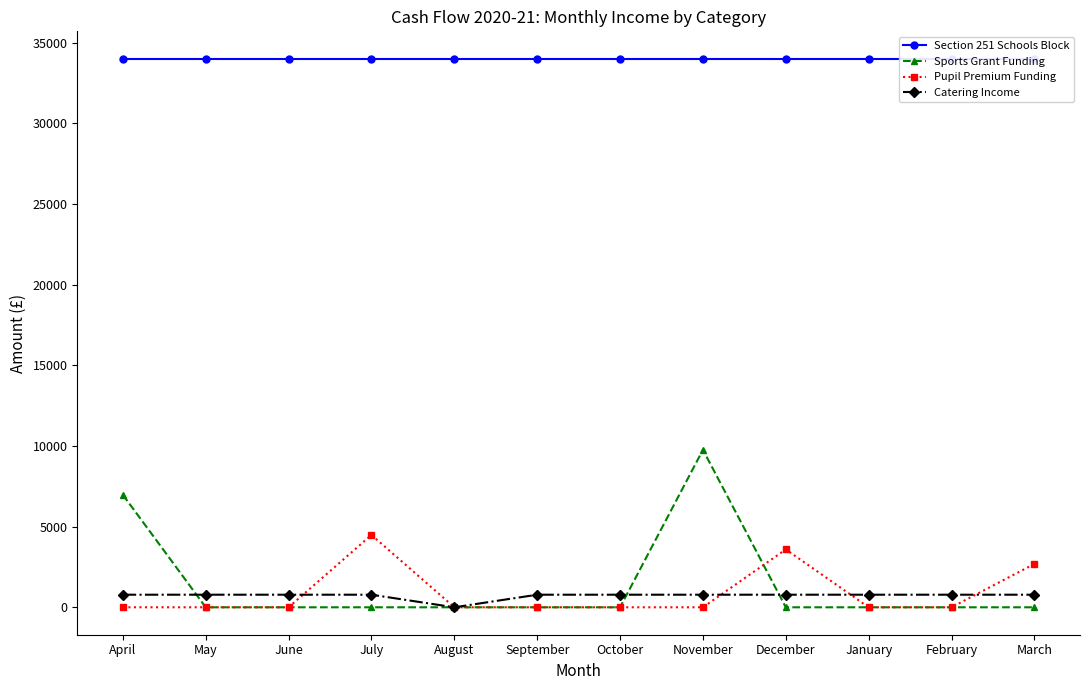

What is the label of the 1st point from the left?

April